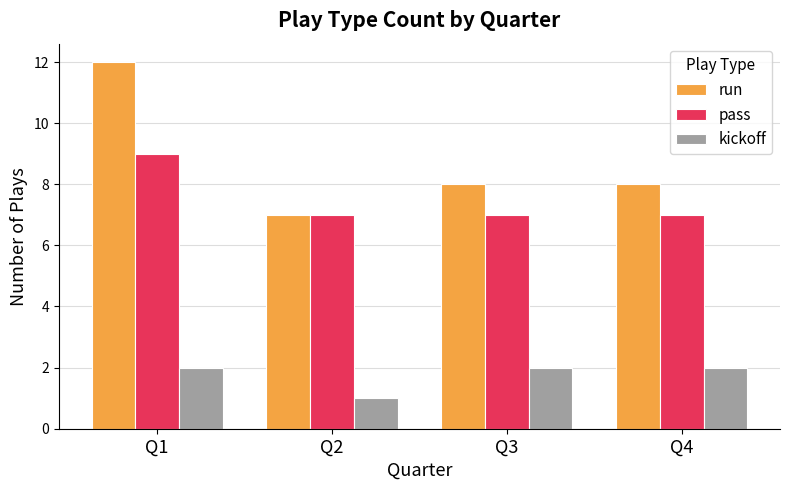

Which series has the widest spread of values?

run